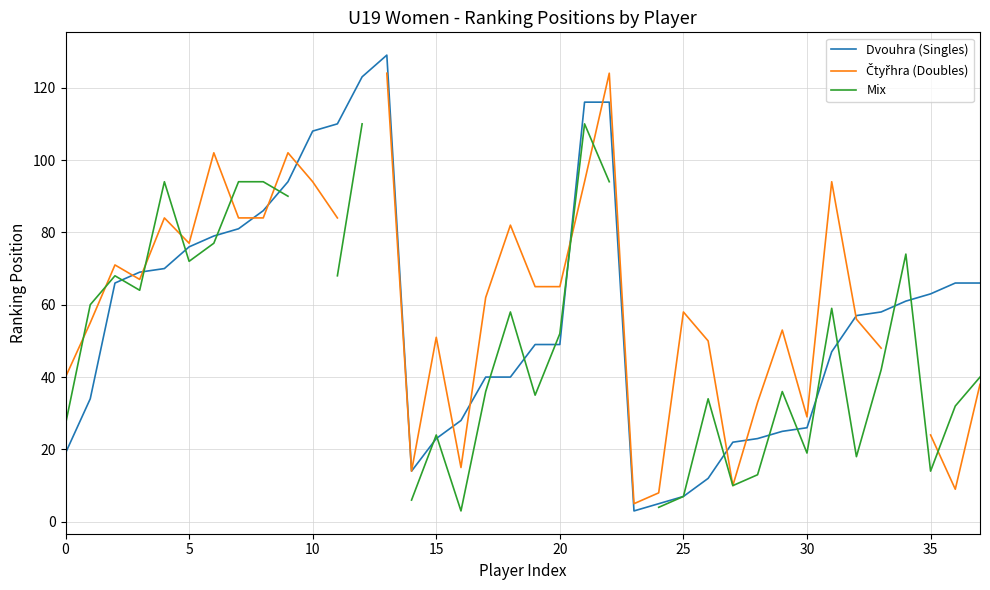

Which category has the lowest value across all series?

23